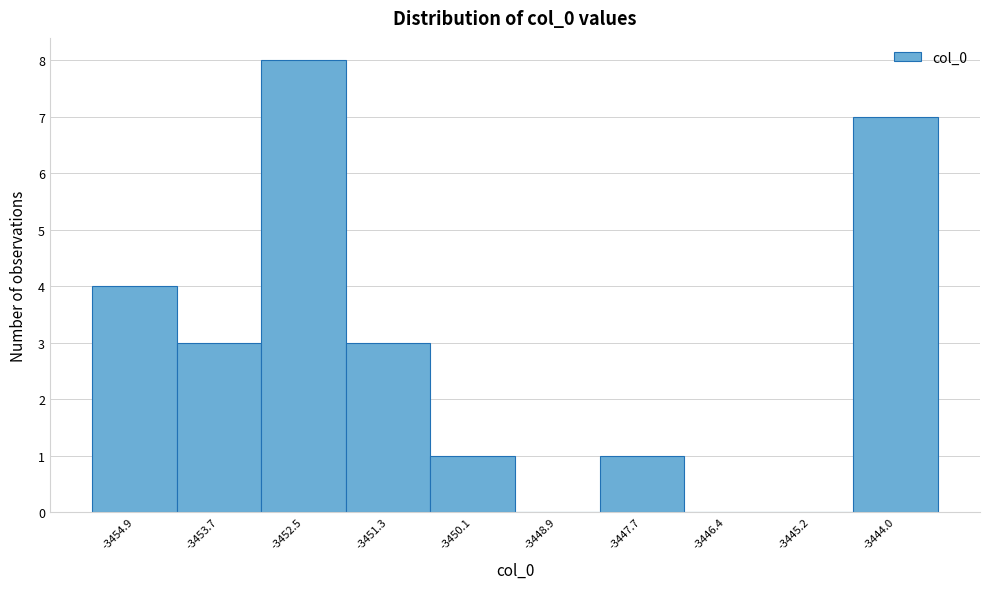

How tall is the bar that spans -3448.2 to -3447.0 on the x-axis? Neither the bar edges nor the heights are printed on the chart, so give them approximately, as read against the axes.

1